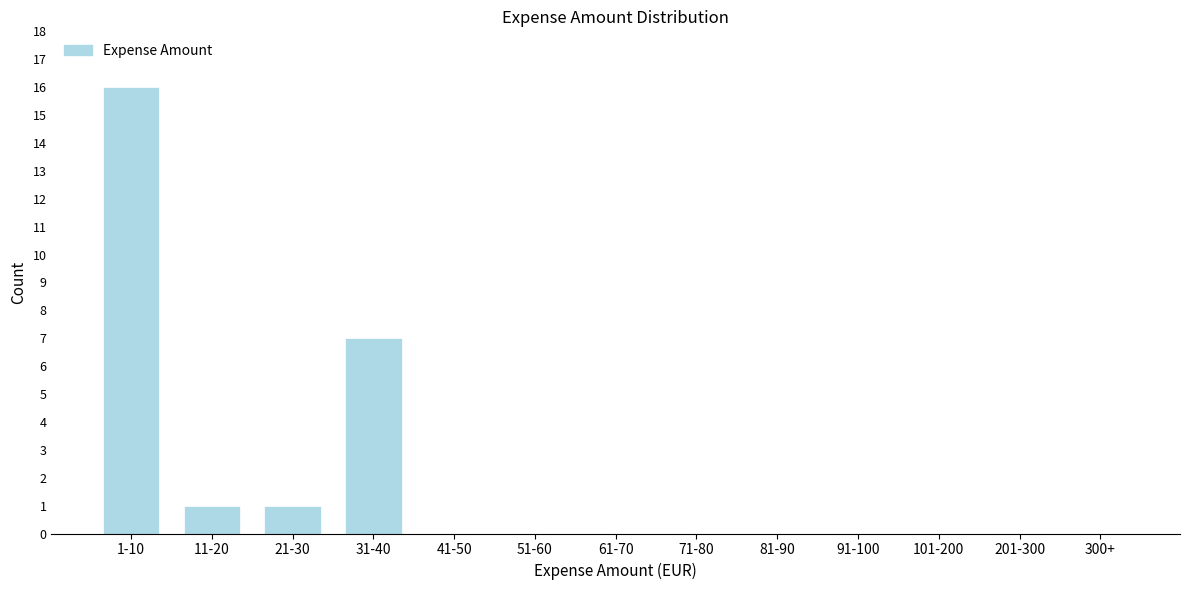

Reading left to right, transcribe all the data shown in this chart.

1-10=16	11-20=1	21-30=1	31-40=7	41-50=0	51-60=0	61-70=0	71-80=0	81-90=0	91-100=0	101-200=0	201-300=0	300+=0